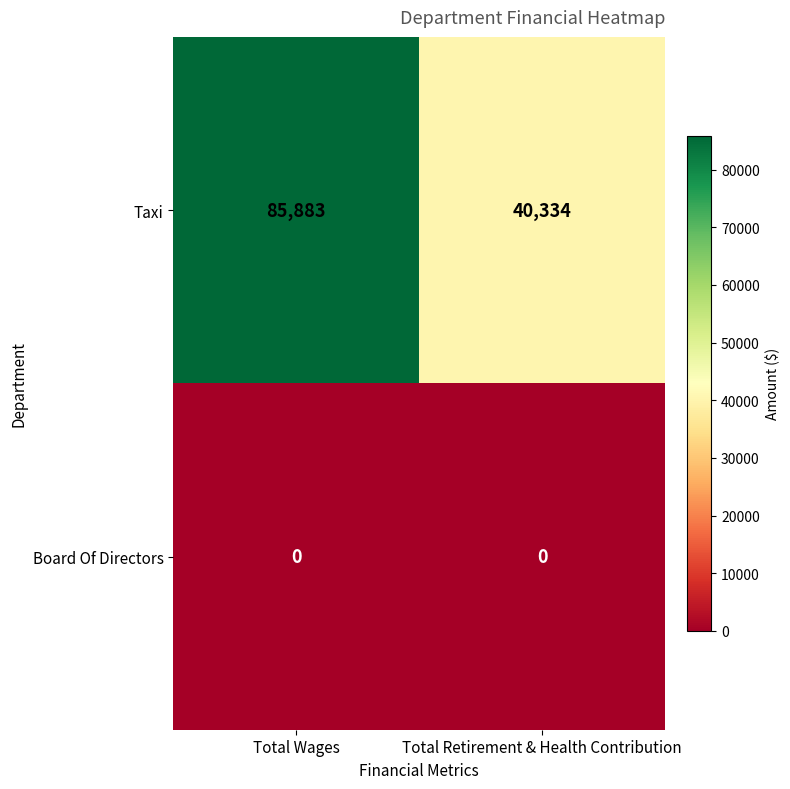

Count the number of categories in the chart.

2